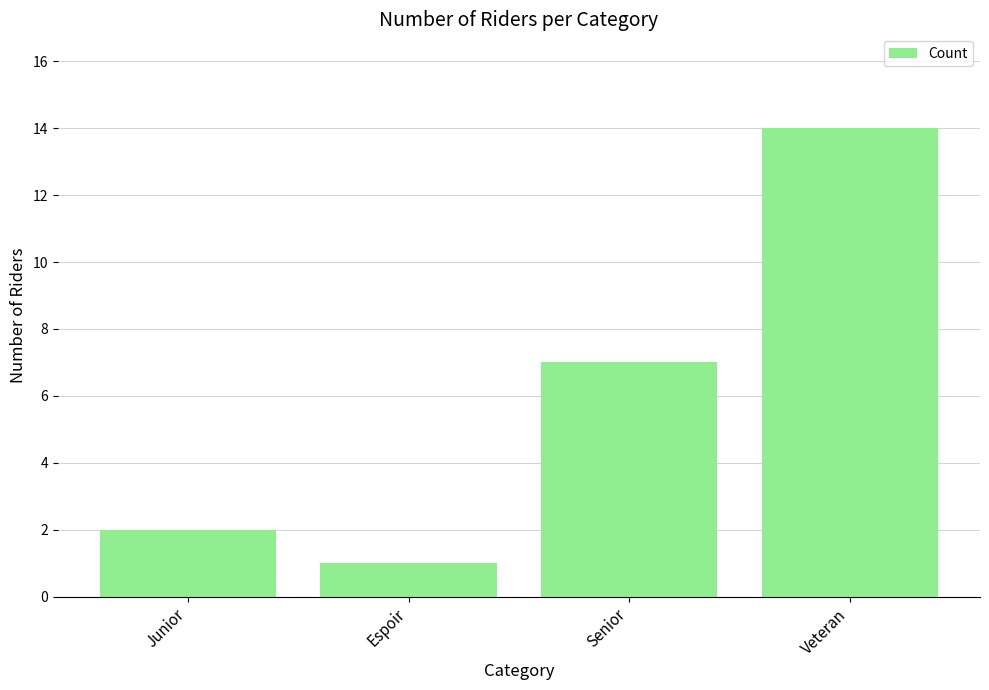

Rank the categories by value from lowest to highest.

Espoir, Junior, Senior, Veteran